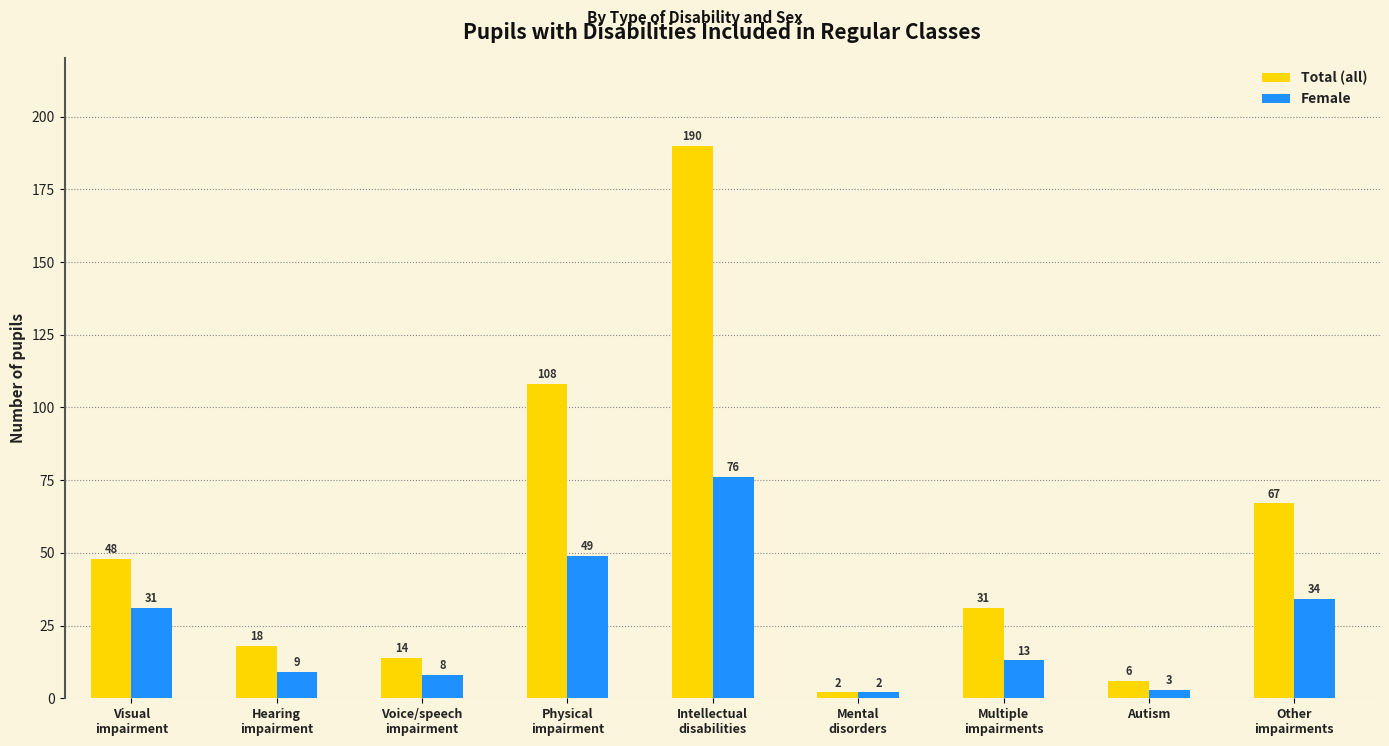

At which category is the sum across all series the highest?

Intellectual
disabilities